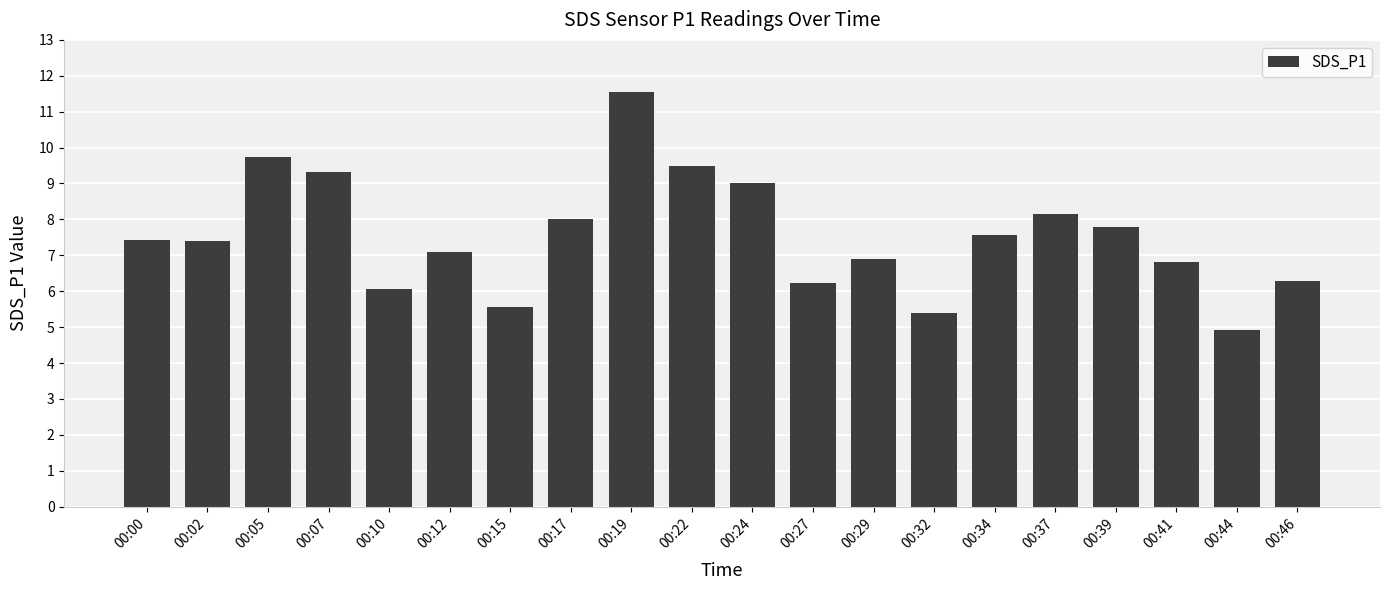

What is the average value?

7.5